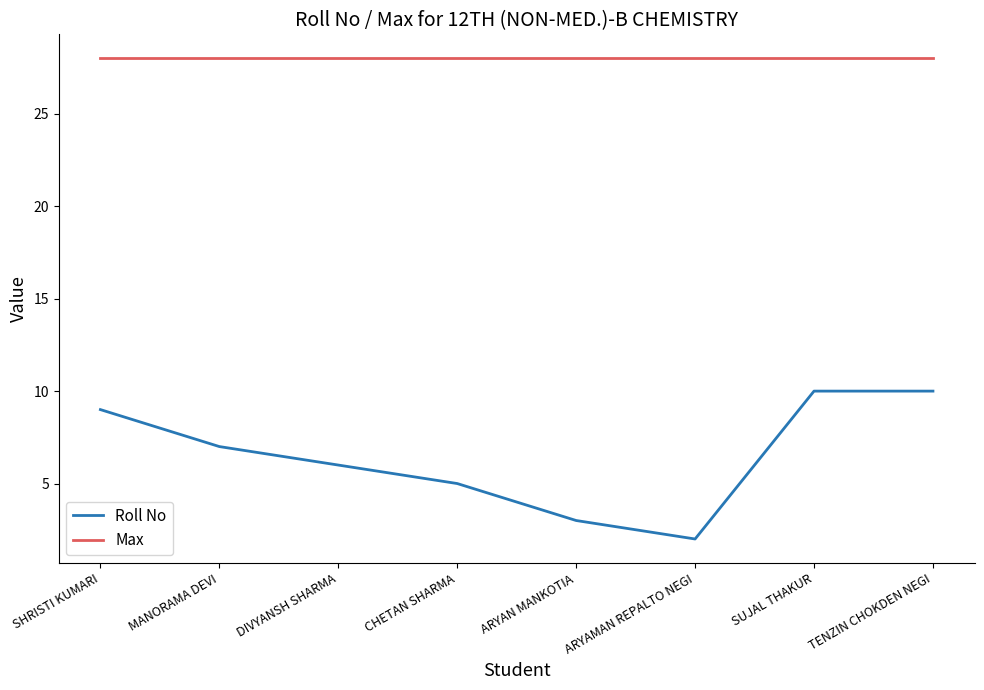

What is the total value across all series at MANORAMA DEVI?

35